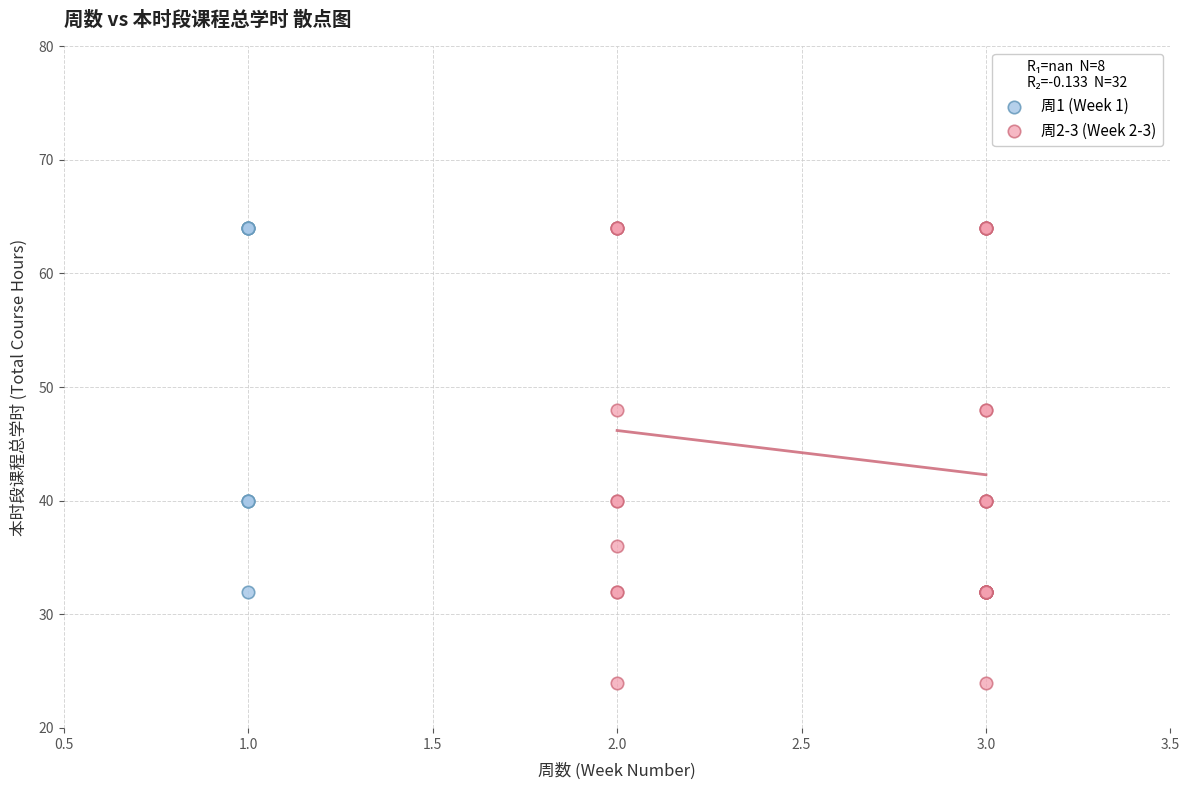

What are all the series names shown in the legend?

周1 (Week 1), 周2-3 (Week 2-3)